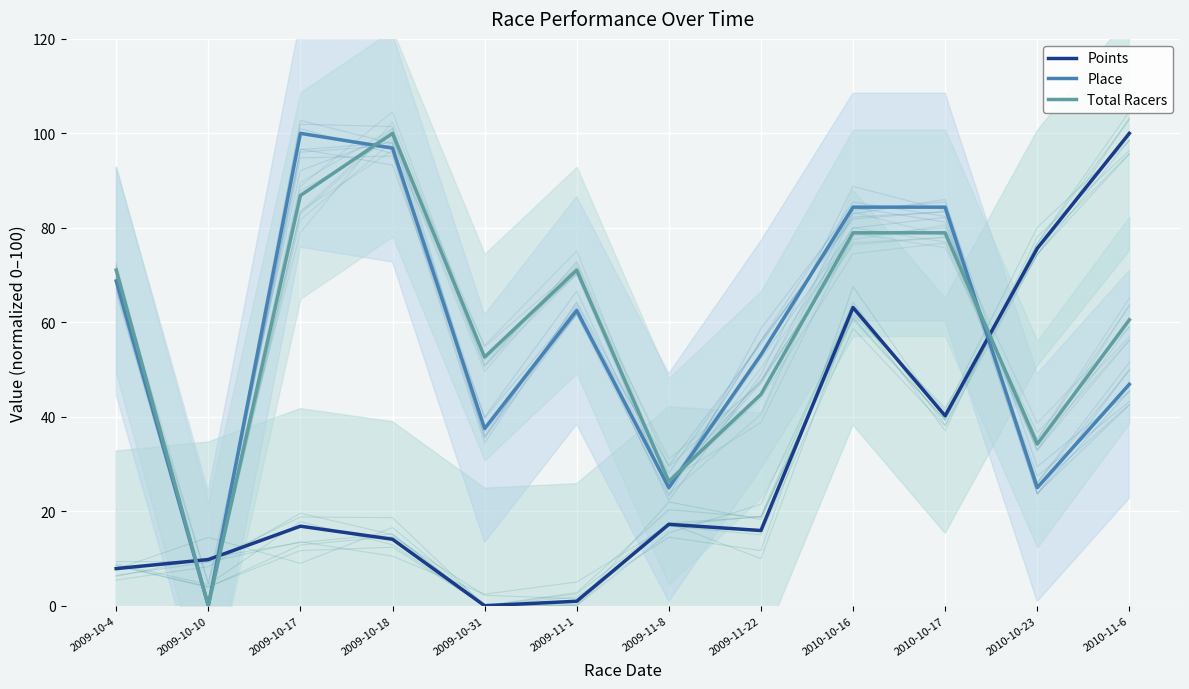

True or false: Place has more than 0 points higher than both neighbors.

True